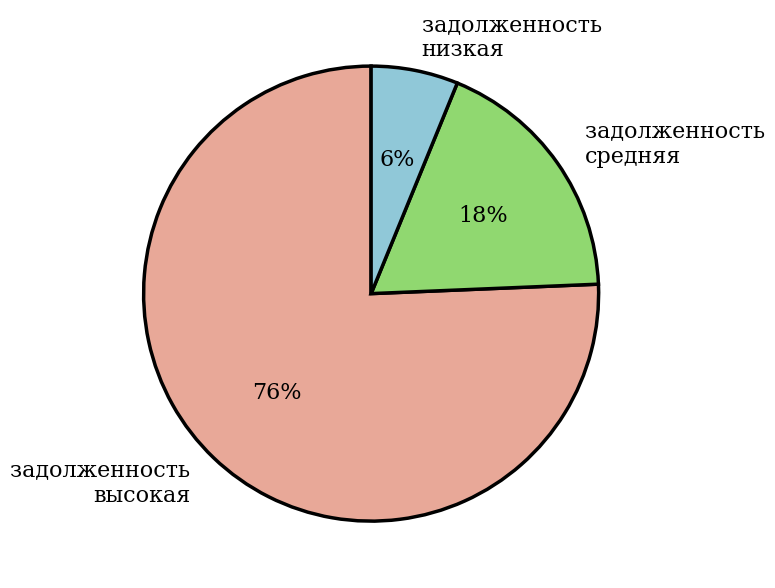

Which category has the biggest portion of the pie?

задолженность высокая